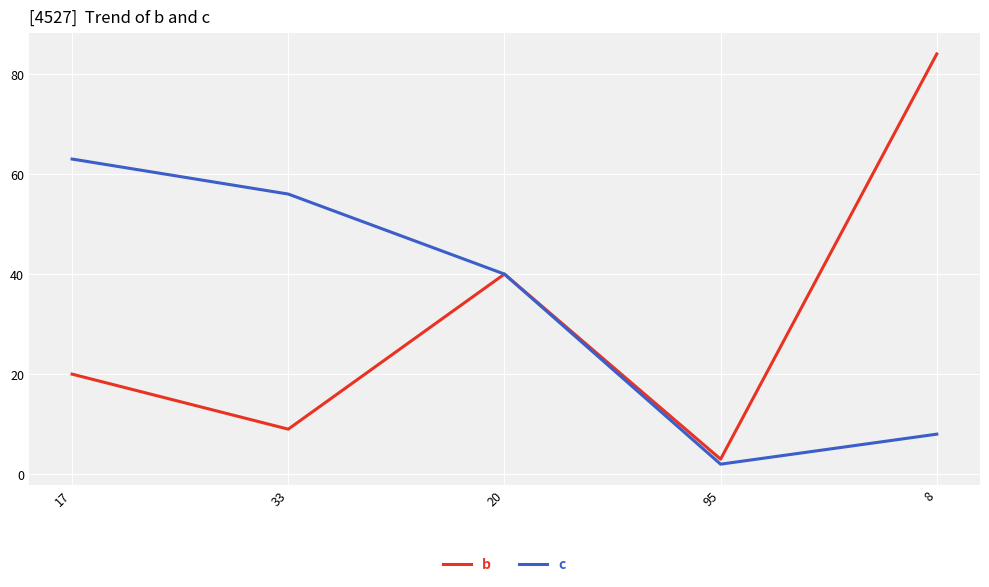

Rank the series by their maximum value, from lowest to highest.

c, b